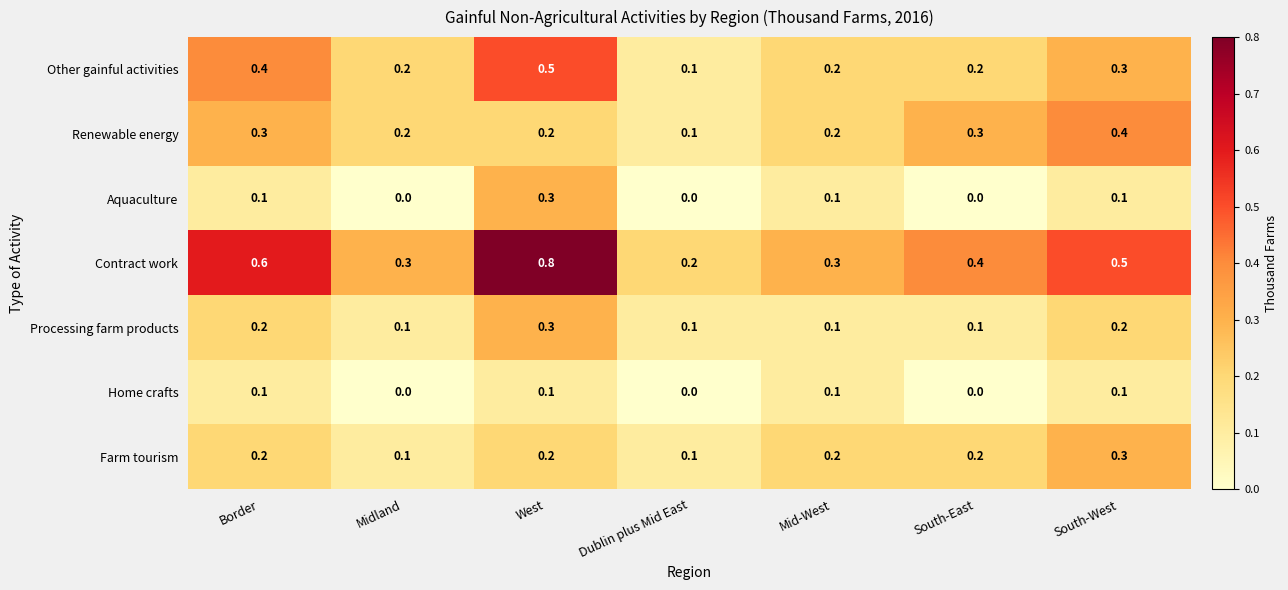

At which category is the sum across all series the highest?

West